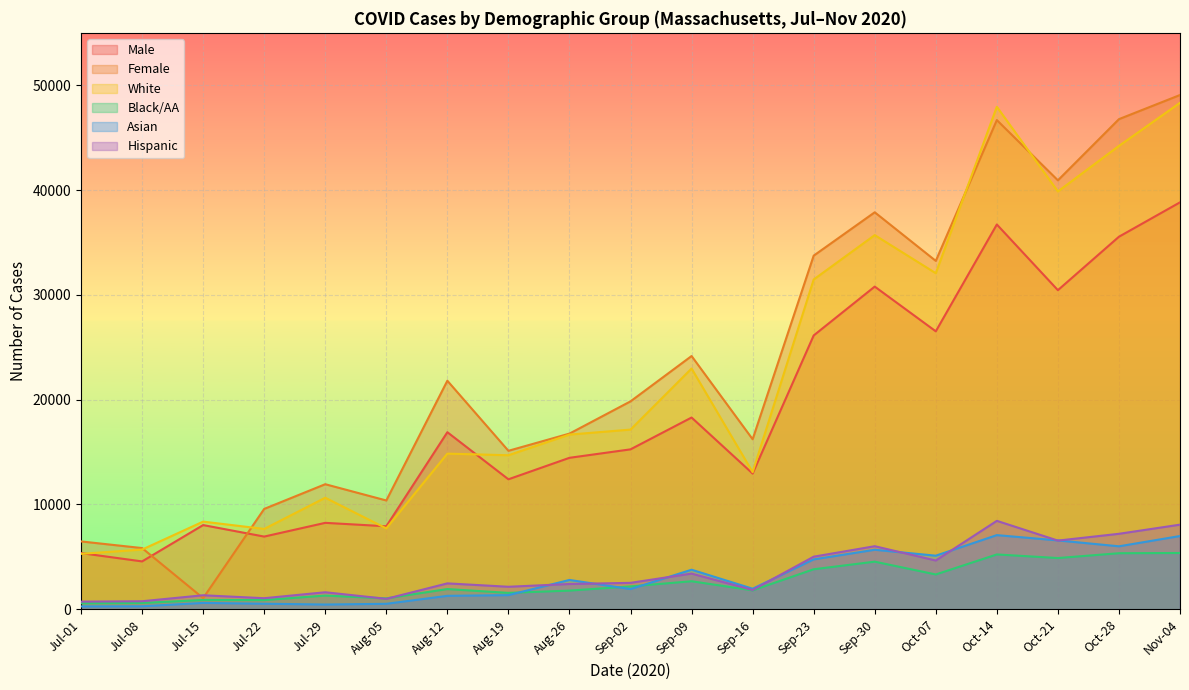

True or false: Hispanic and Female cross at least once.

False